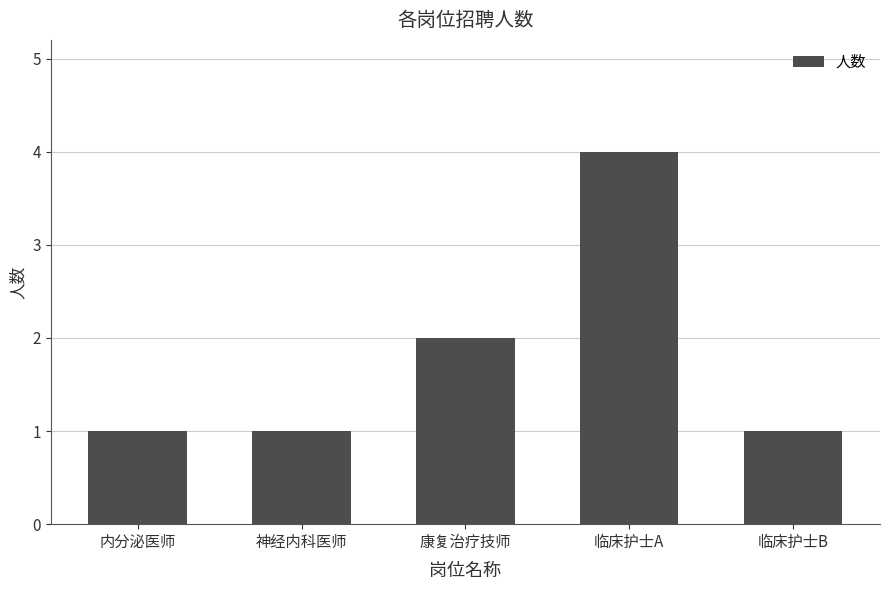

What is the sum of all values?

9